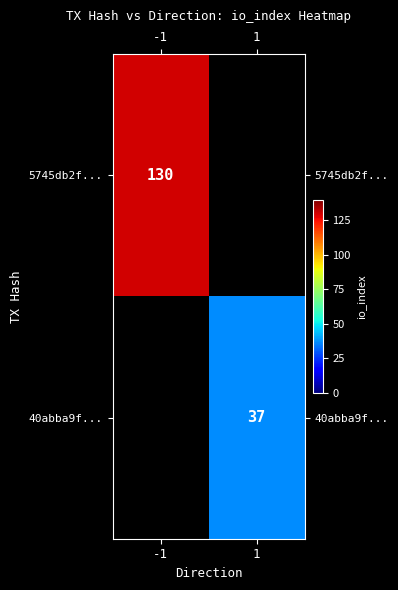

What is the smallest value displayed?

37.0